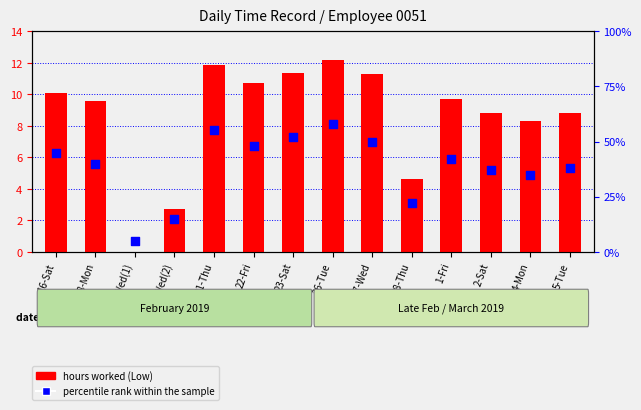

At how many categories does at least one series exceed 50?

3